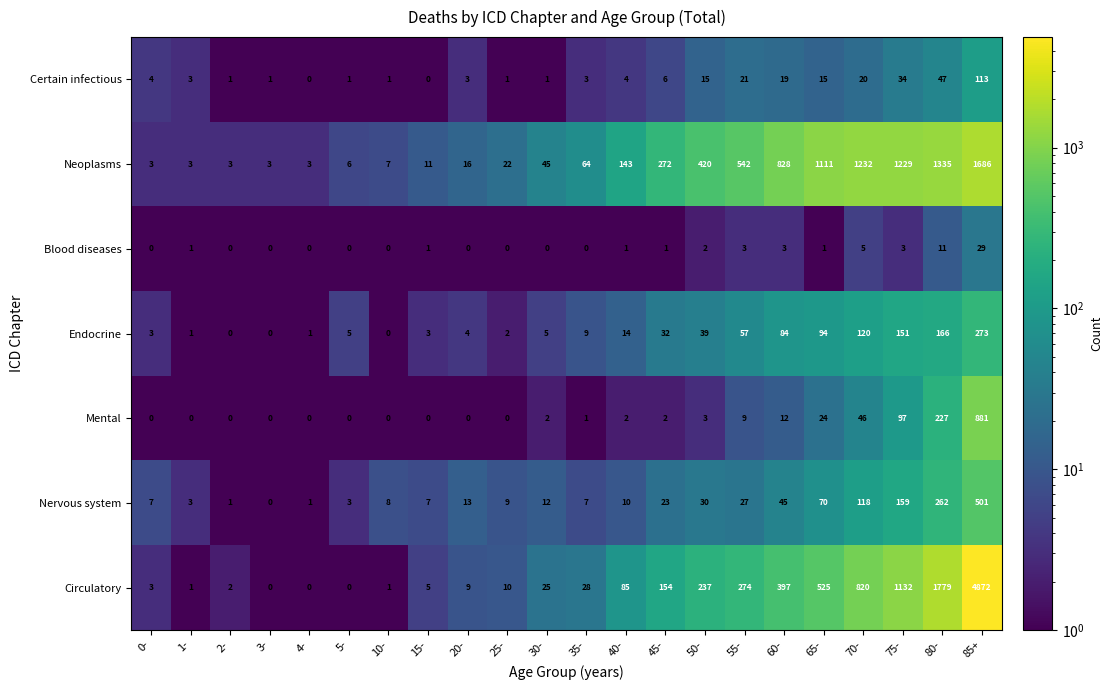

The Certain infectious series shows 1 at 25-. True or false?

True